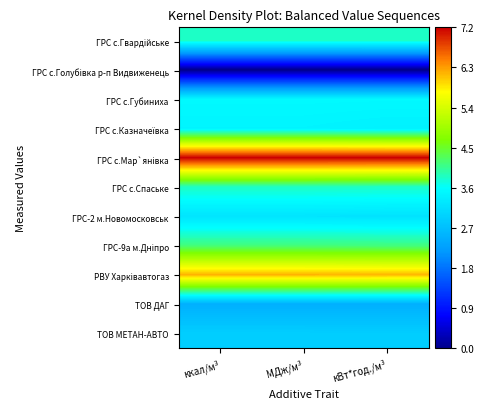

At which category is the sum across all series the highest?

ккал/м³